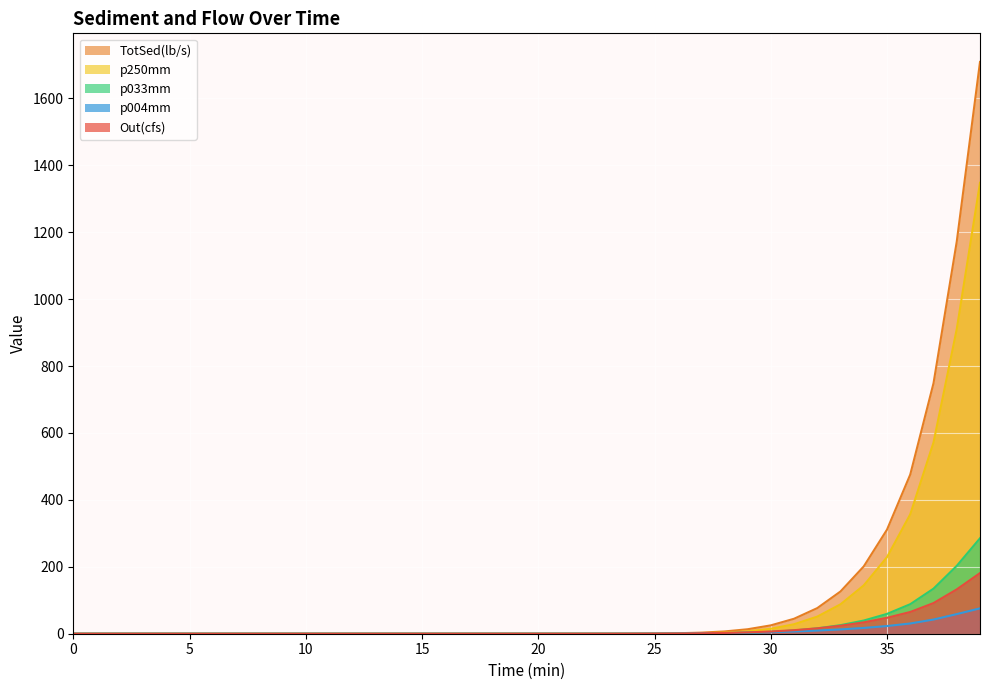

What is the difference between the second highest and second lowest values in the p250mm series?

910.3